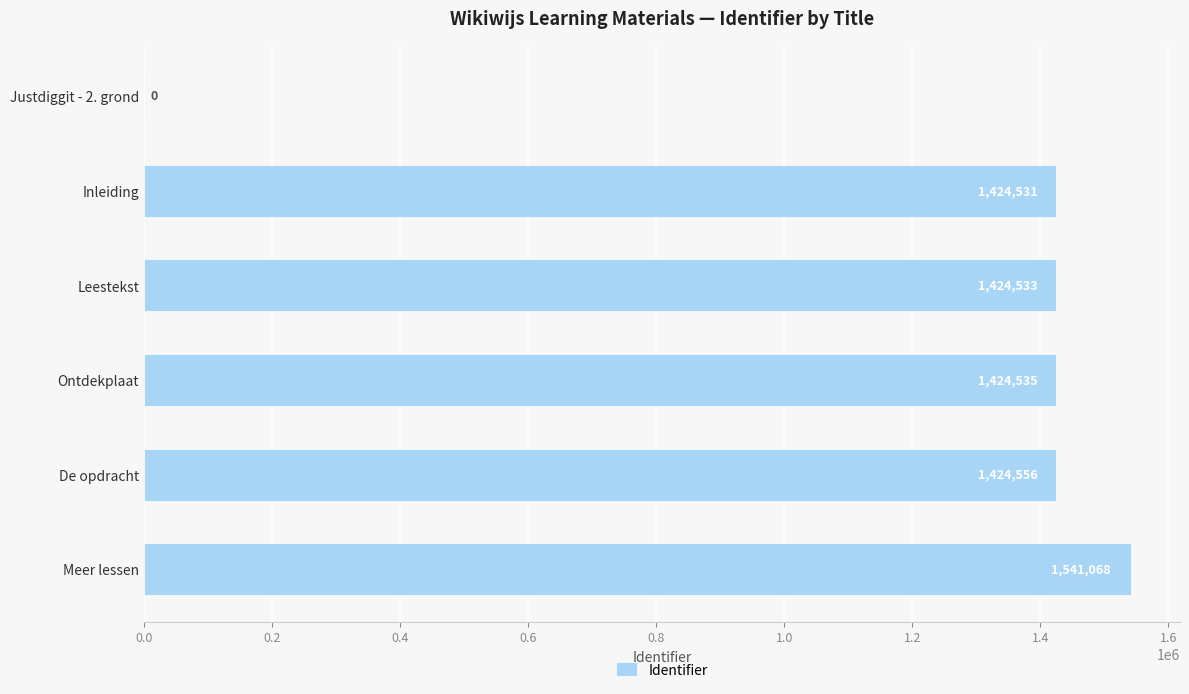

What is the average value?

1206537